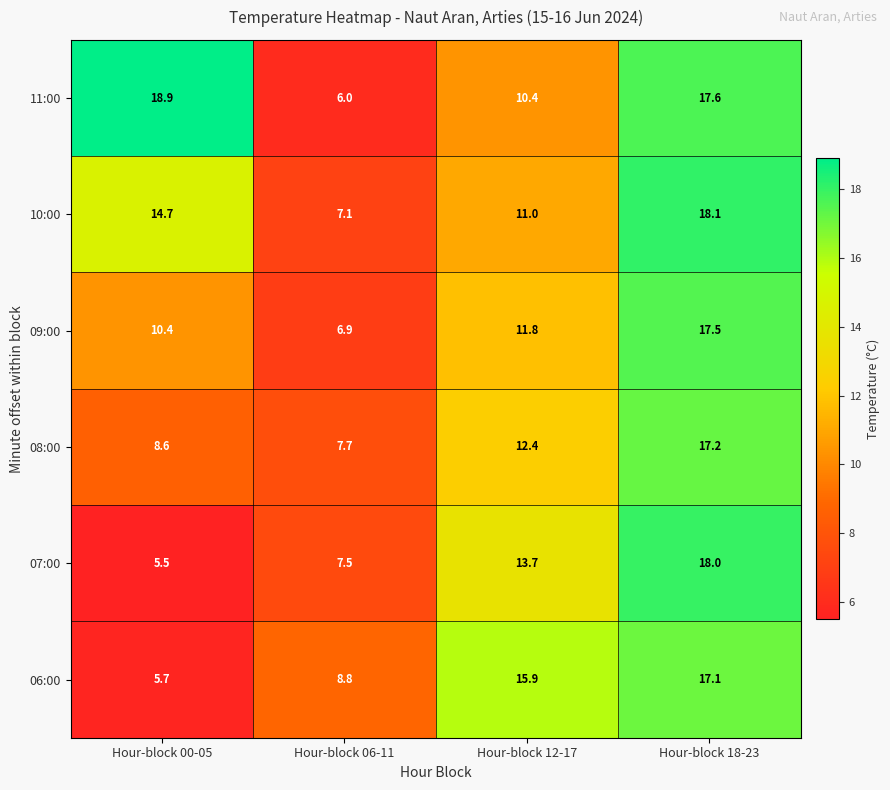

At Hour-block 18-23, list the series in order from largest to smallest.

10:00, 07:00, 11:00, 09:00, 08:00, 06:00